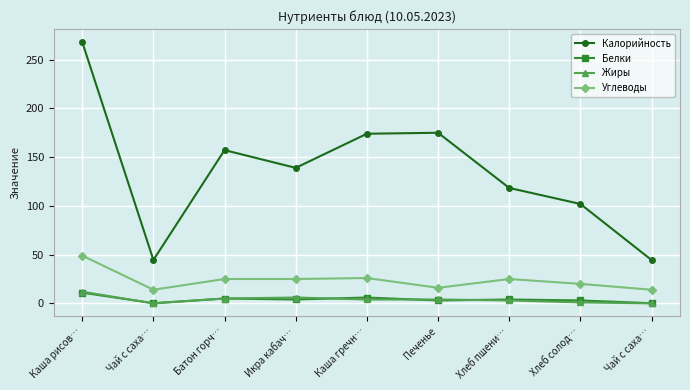

How many lines are shown in the chart?

4